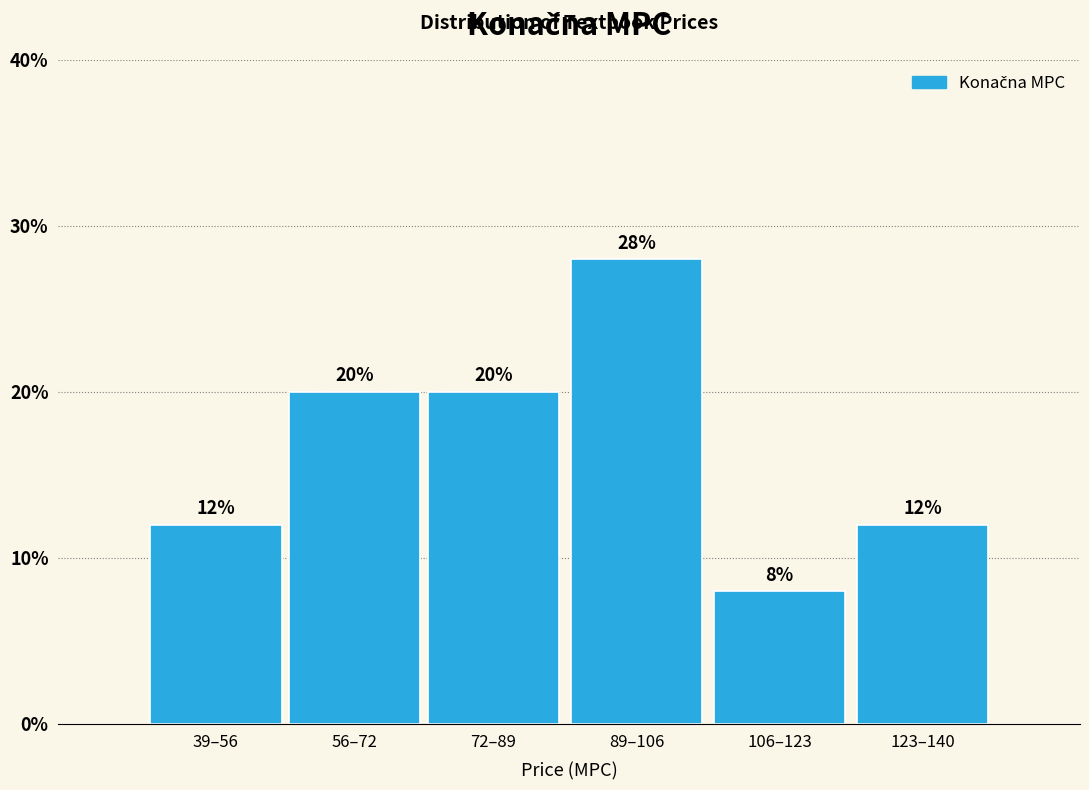

Reading left to right, list all the values displayed in this chart.

39–56=12.0	56–72=20.0	72–89=20.0	89–106=28.0	106–123=8.0	123–140=12.0